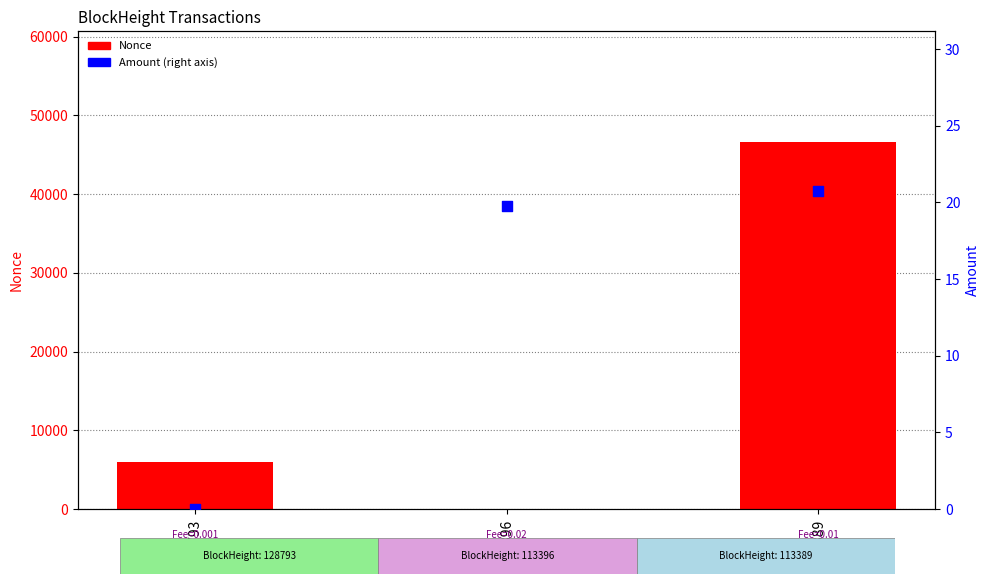

What is the total value across all series at 113396?

19.8